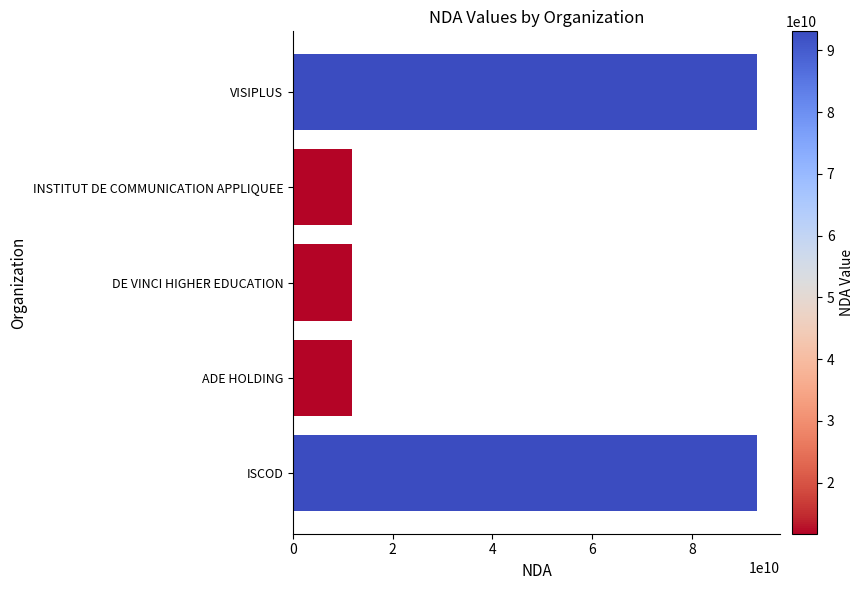

Between INSTITUT DE COMMUNICATION APPLIQUEE and VISIPLUS, which is larger?

VISIPLUS